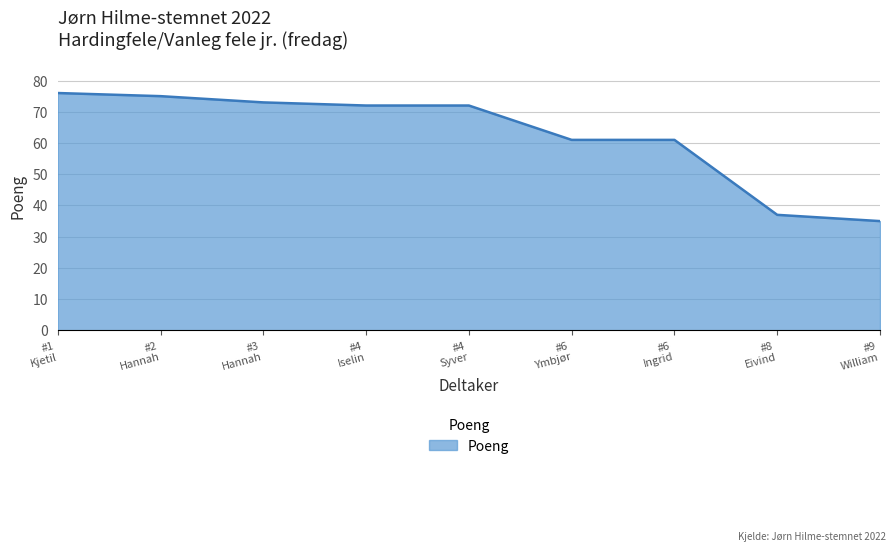

Where does the data first go above 72?

#1
Kjetil